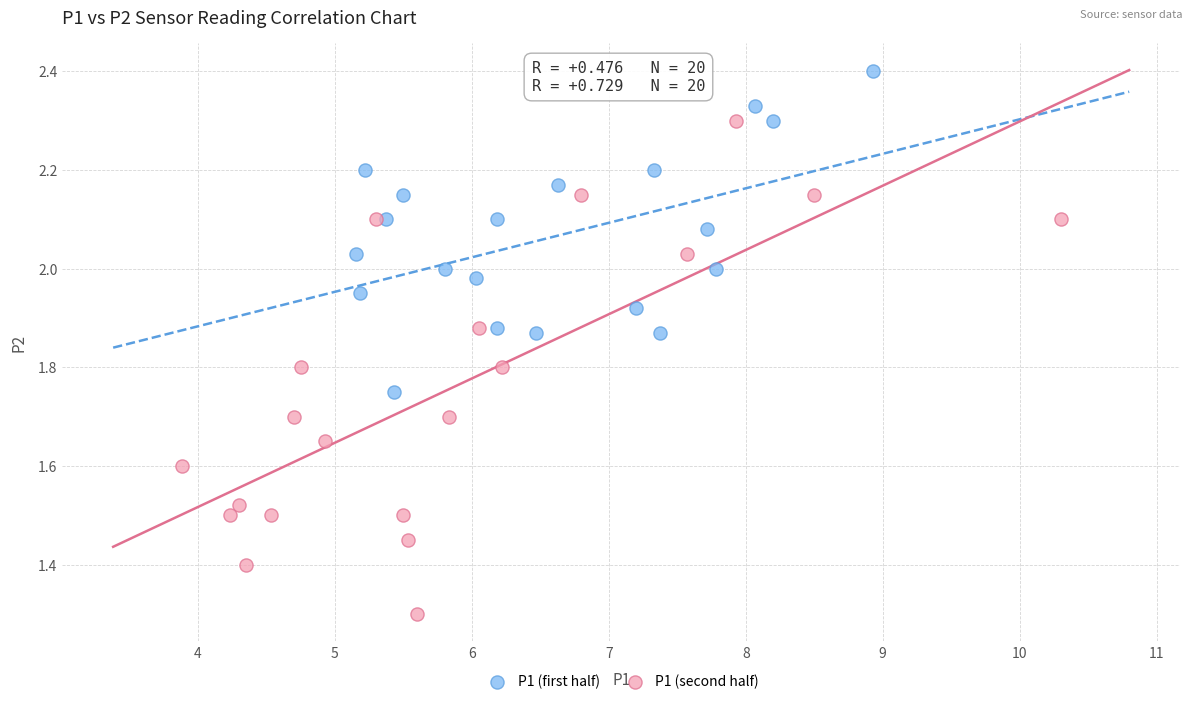

Which series has the widest spread of Y values?

P1 (second half)